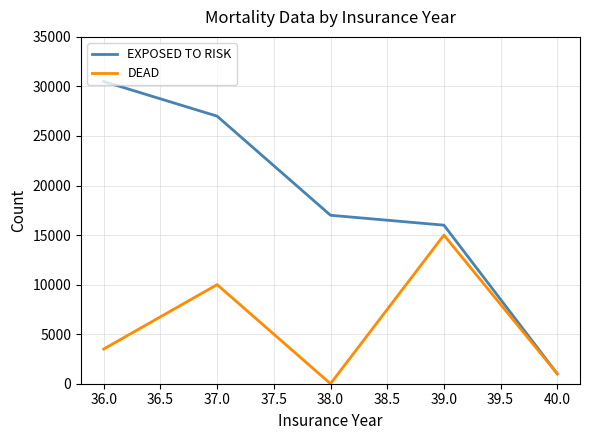

The value of EXPOSED TO RISK at 37.0 is 27000. True or false?

True